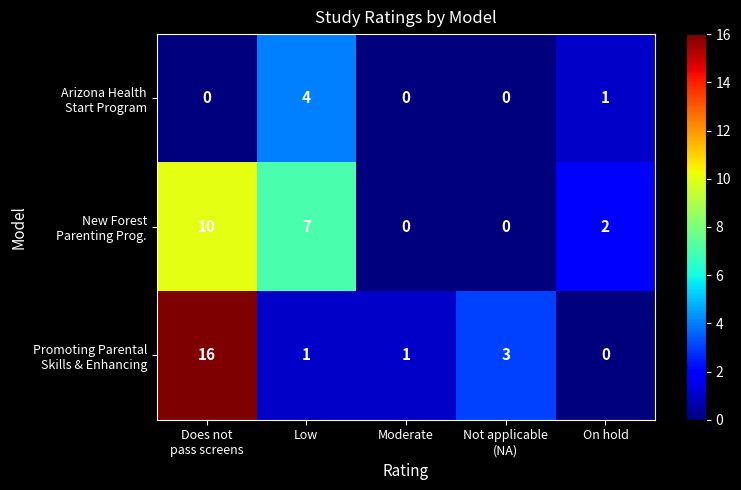

What is the difference between the highest and lowest values at Low?

6